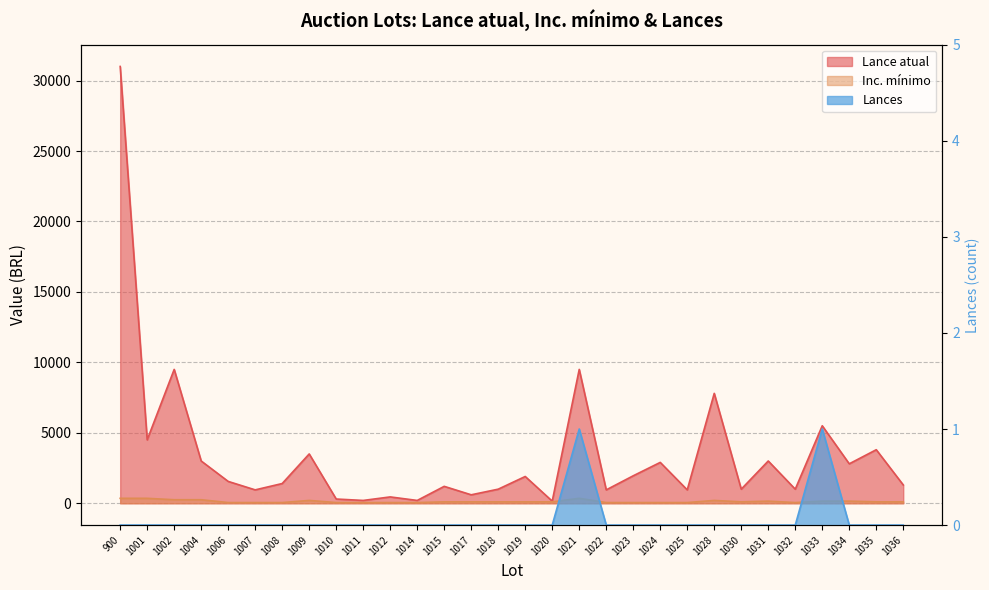

What is the average value of the Lance atual series?

3462